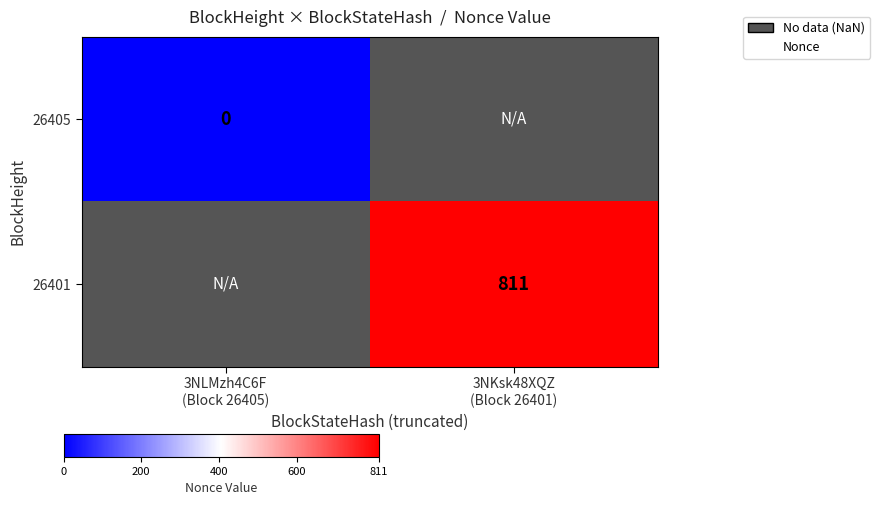

The 26401 series shows 1211.9 at 3NKsk48XQZ (Block 26401). True or false?

False